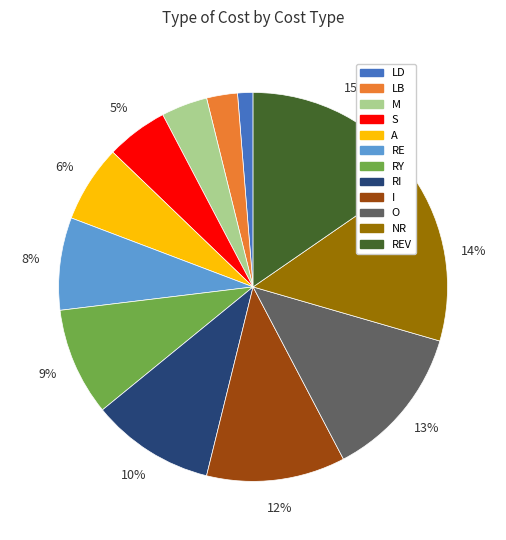

Count the number of slices in the pie.

12